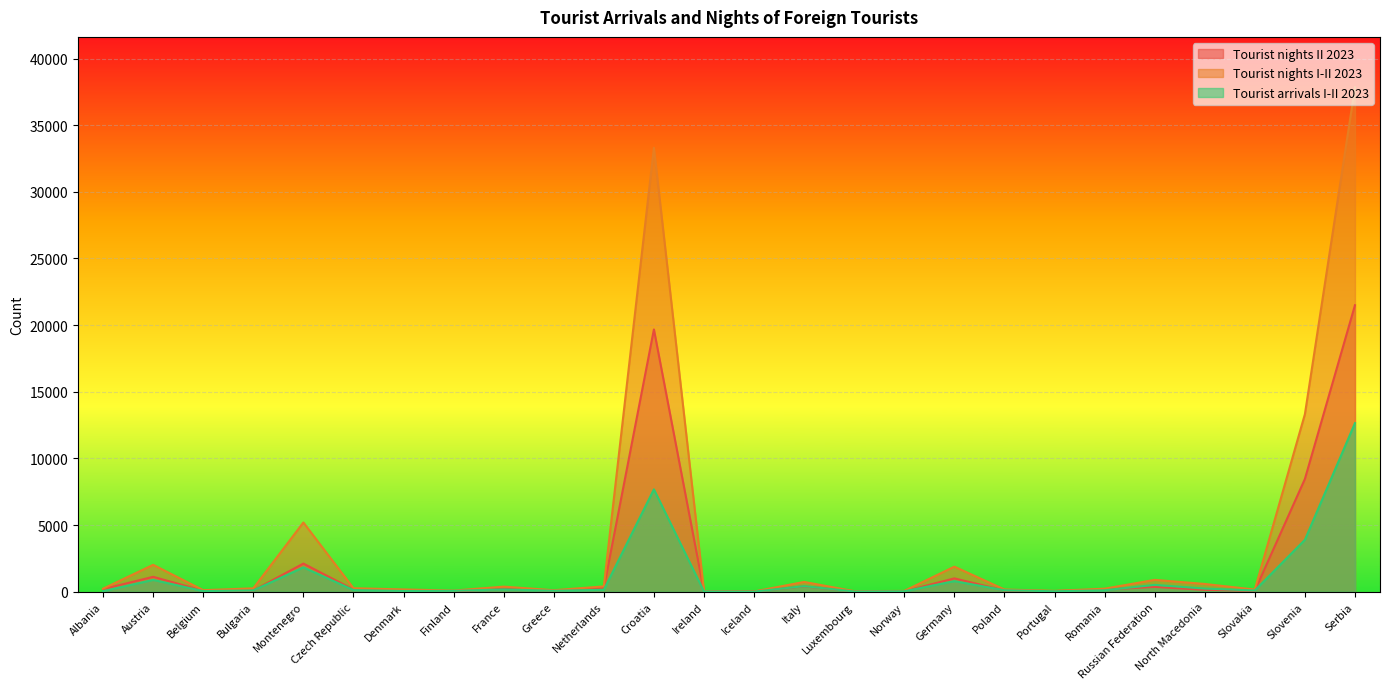

True or false: Tourist nights II 2023 and Tourist nights I-II 2023 cross at least once.

False